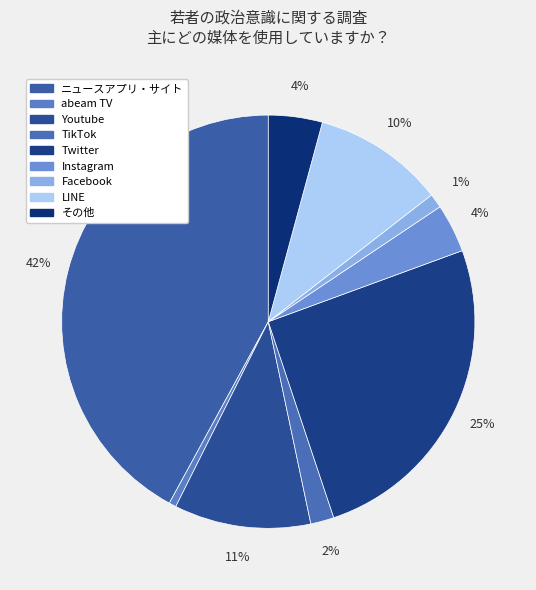

Is there a majority slice in this chart?

No